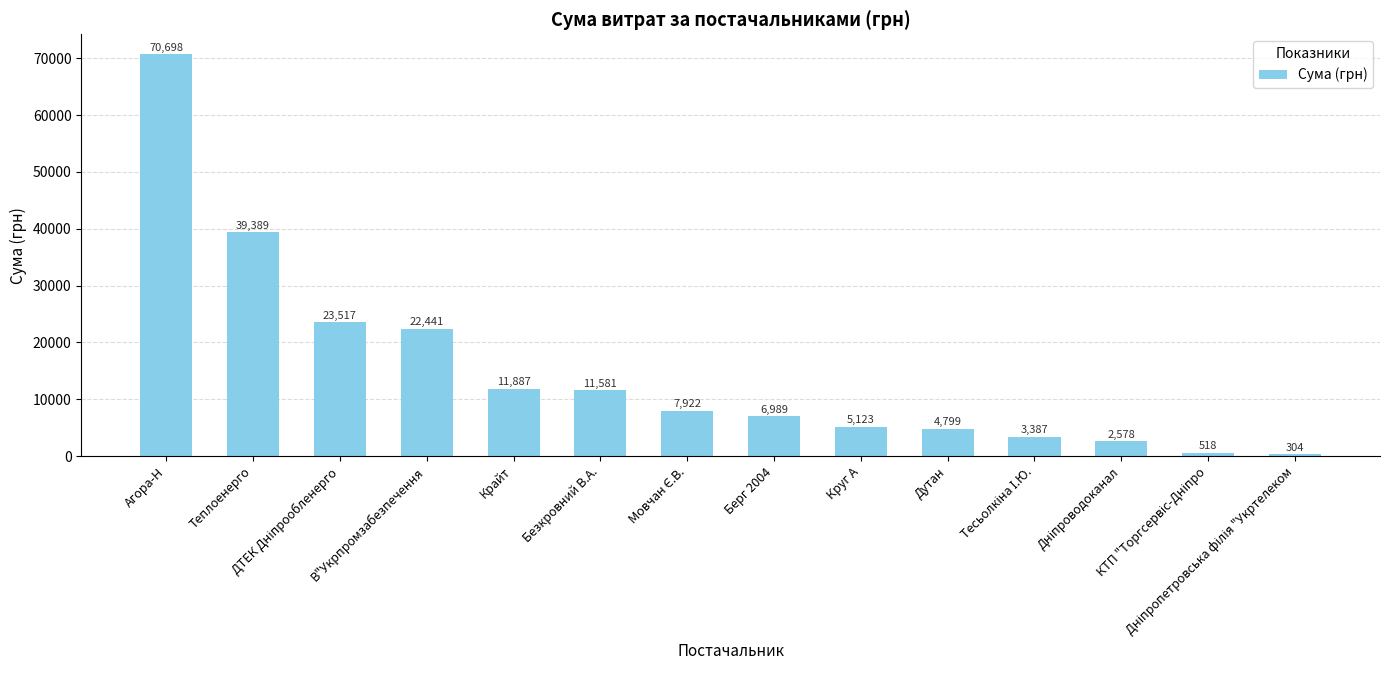

What is the value of the 7th bar from the left?

7922.3